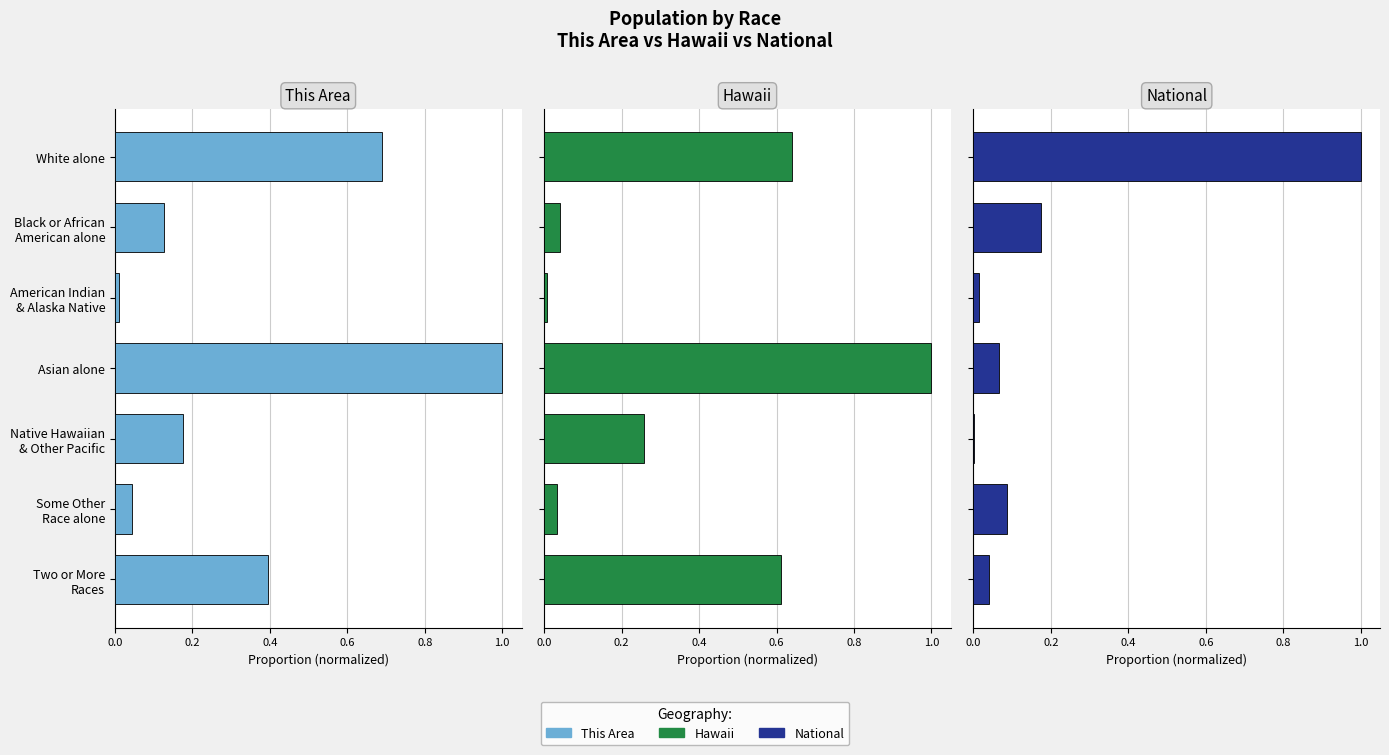

What is the average value of the This Area series?

0.3